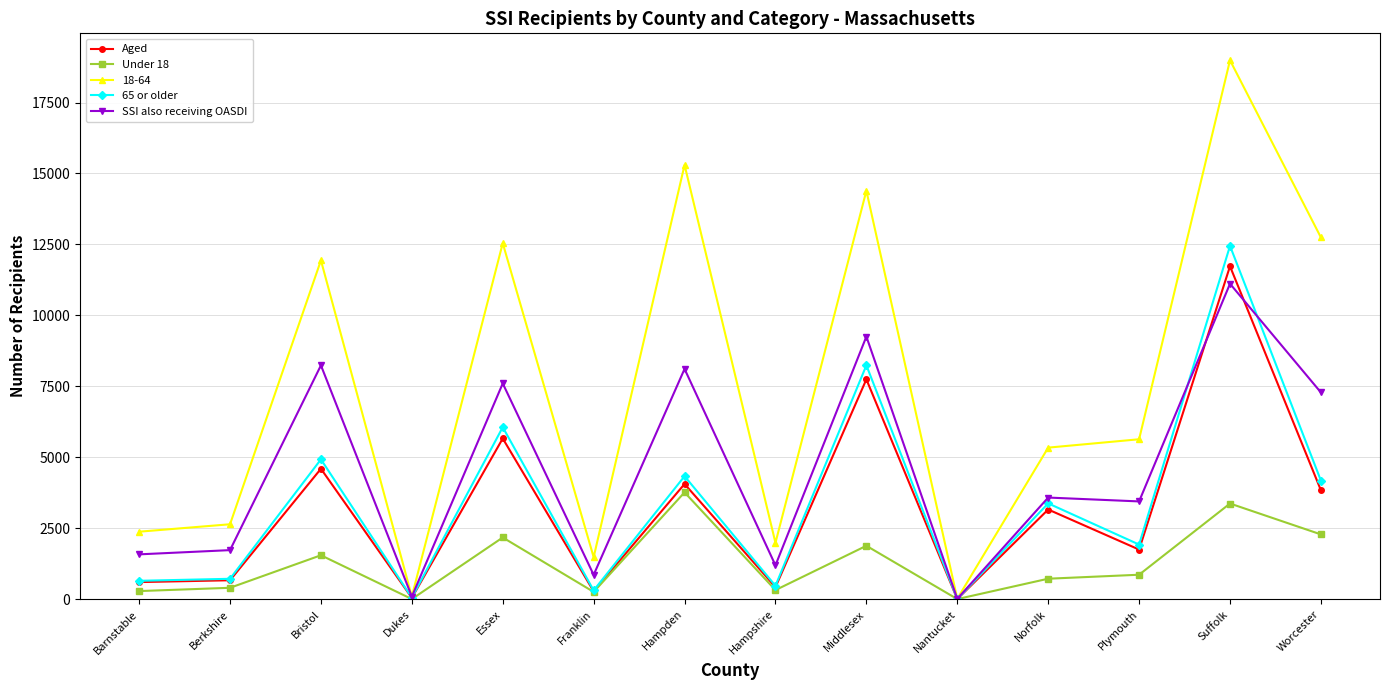

Which series has the largest total across all categories?

18-64